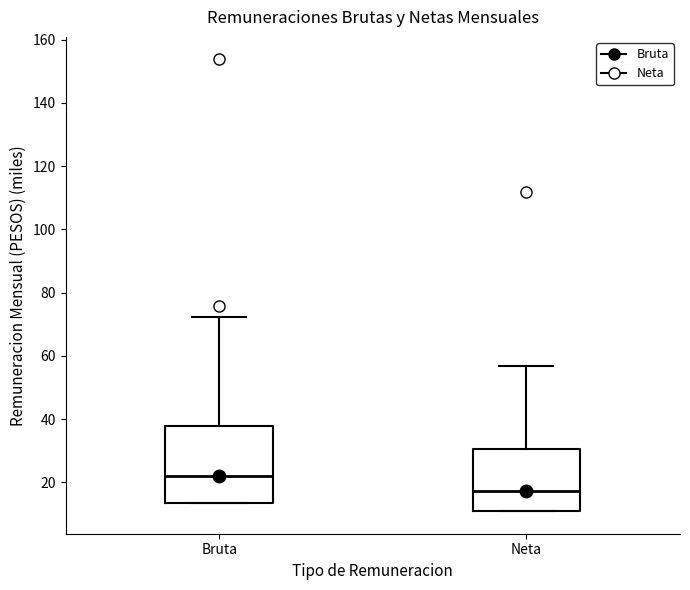

Reading left to right, transcribe this box plot: for each box, give where its median line is, the range the box spans, and where its two whiskers end, as read against the y-axis. The values are not printed on the chart, so give them approximately, as read against the axis.

Bruta: median 22, box 14 to 38, whiskers 14 to 72
Neta: median 18, box 10 to 30, whiskers 10 to 56